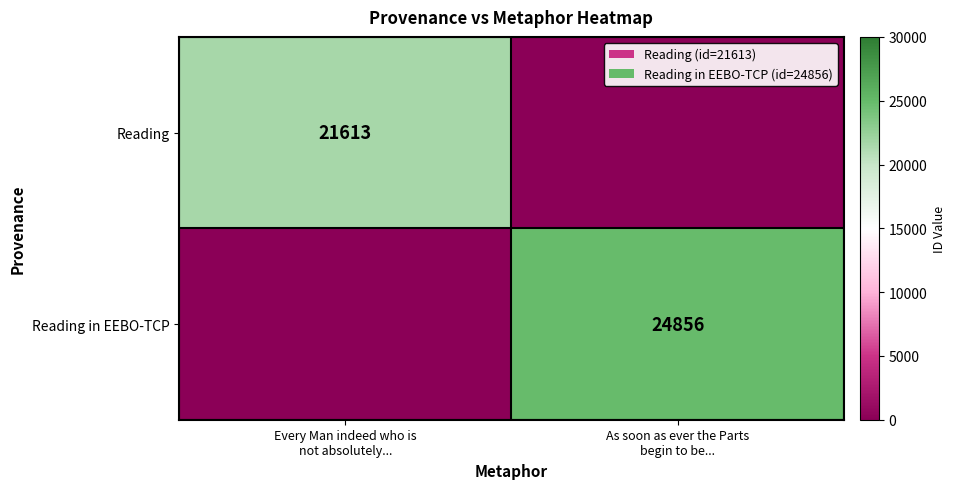

Count the Reading in EEBO-TCP values in the range 0 to 24856.

2